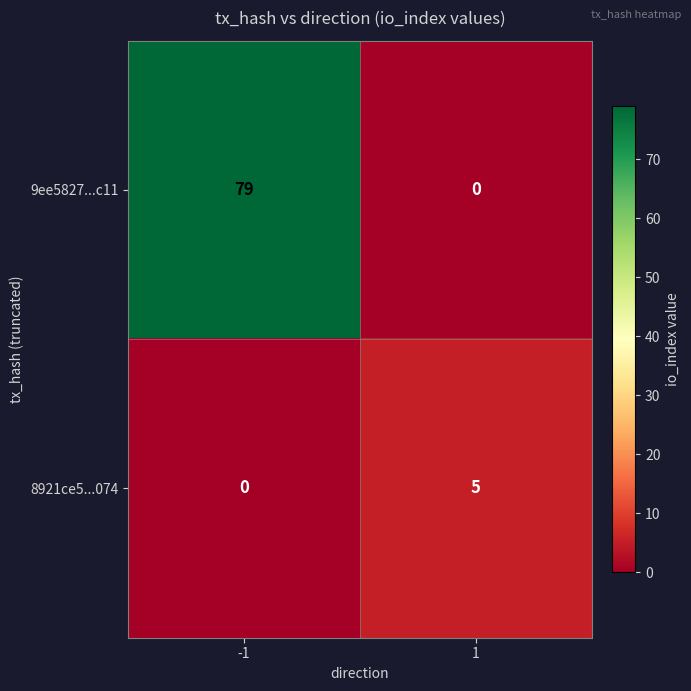

Which series has the largest range (max minus min)?

9ee5827...c11